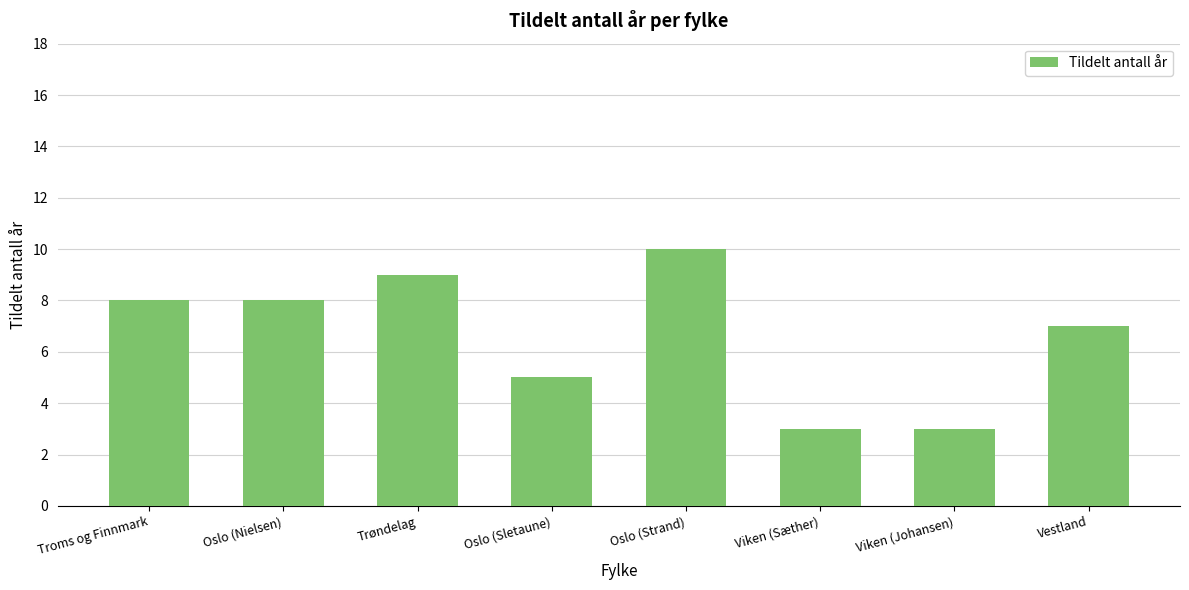

At which category does the chart reach its peak across all series?

Oslo (Strand)